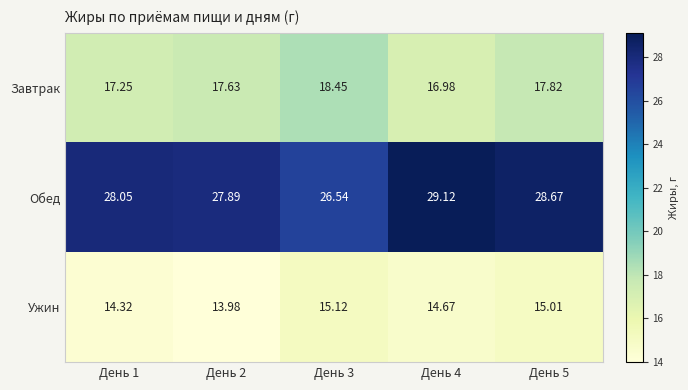

What is the total value across all series at День 3?

60.1